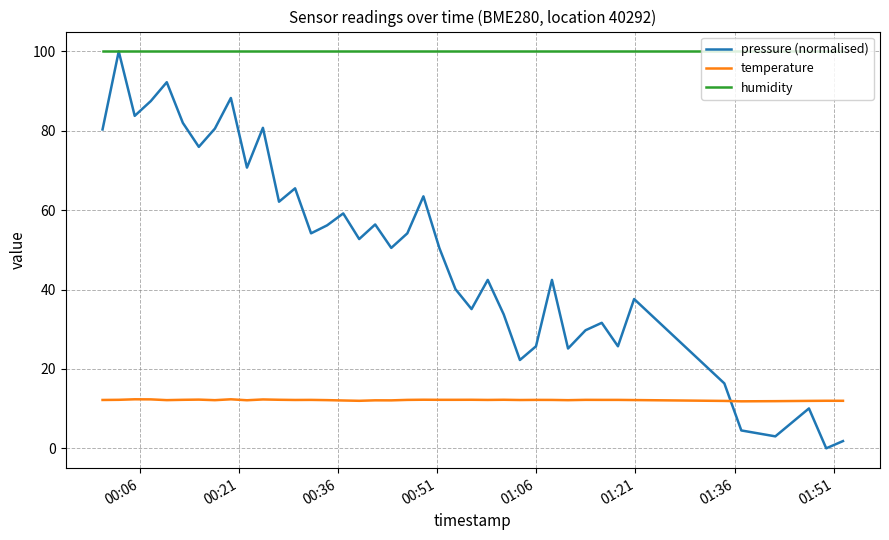

What is the maximum value for humidity?

100.0